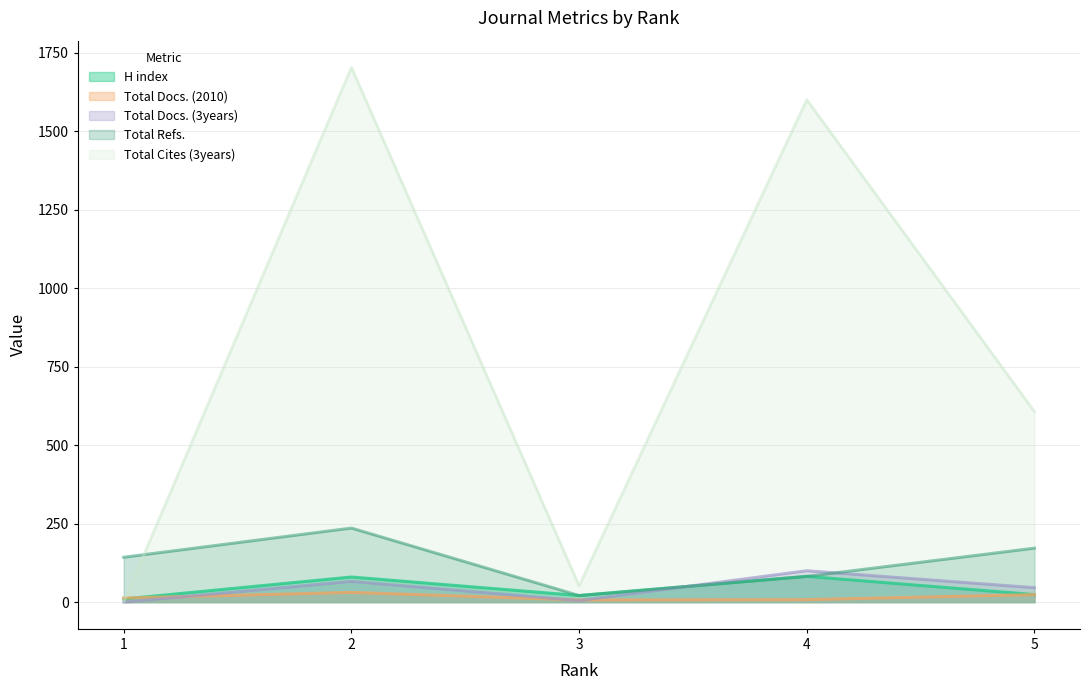

Count the number of data series in this chart.

5